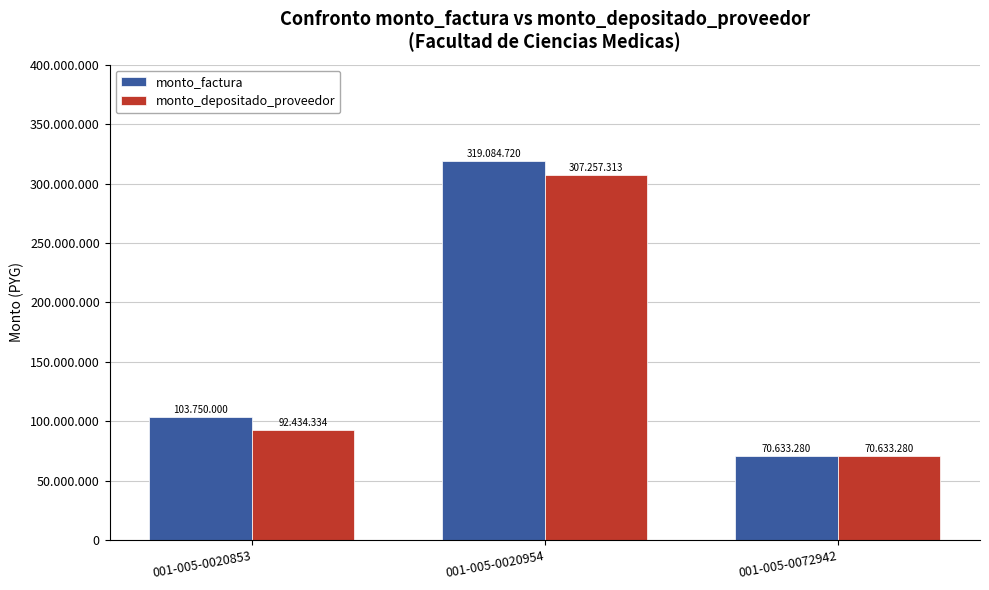

List the series in order of their overall mean, lowest first.

monto_depositado_proveedor, monto_factura